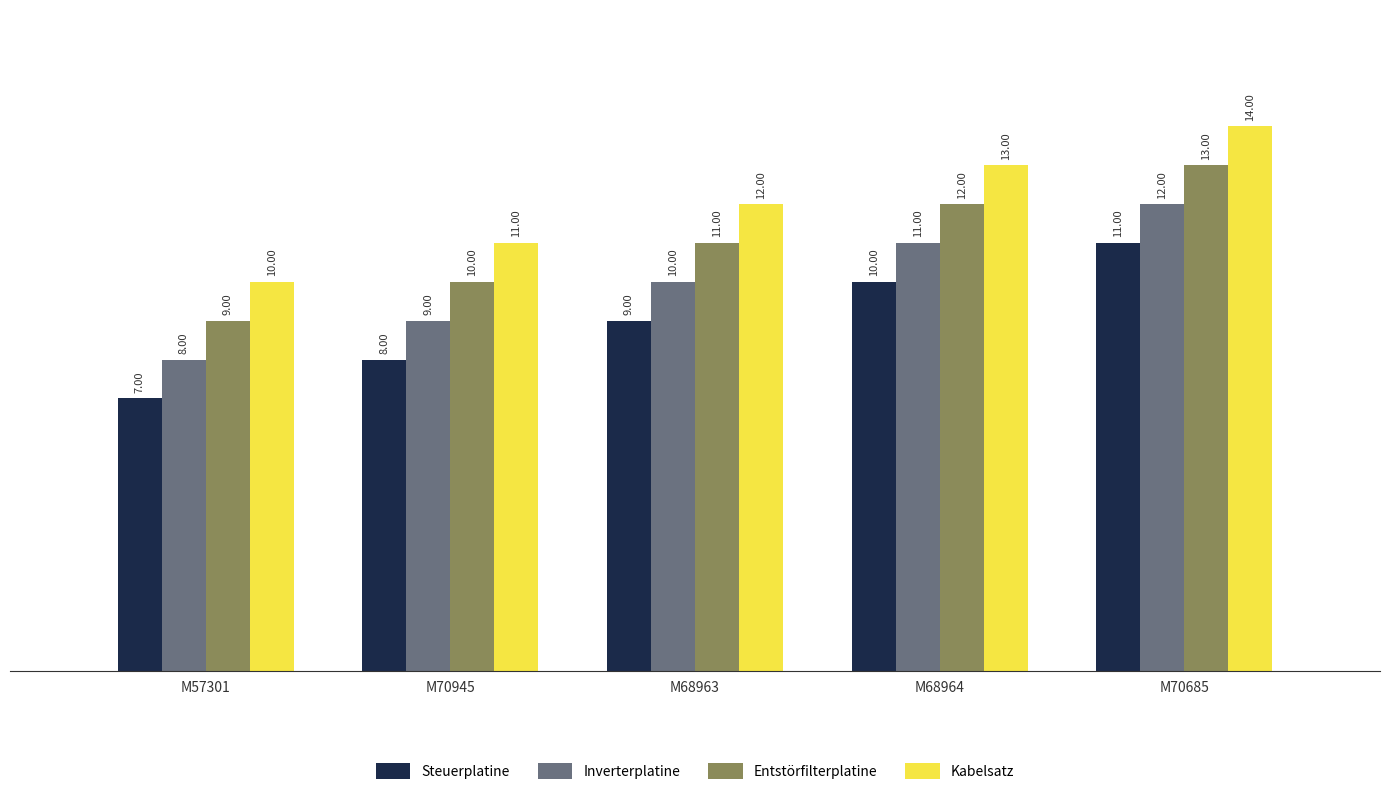

At which category does the chart reach its peak across all series?

M70685